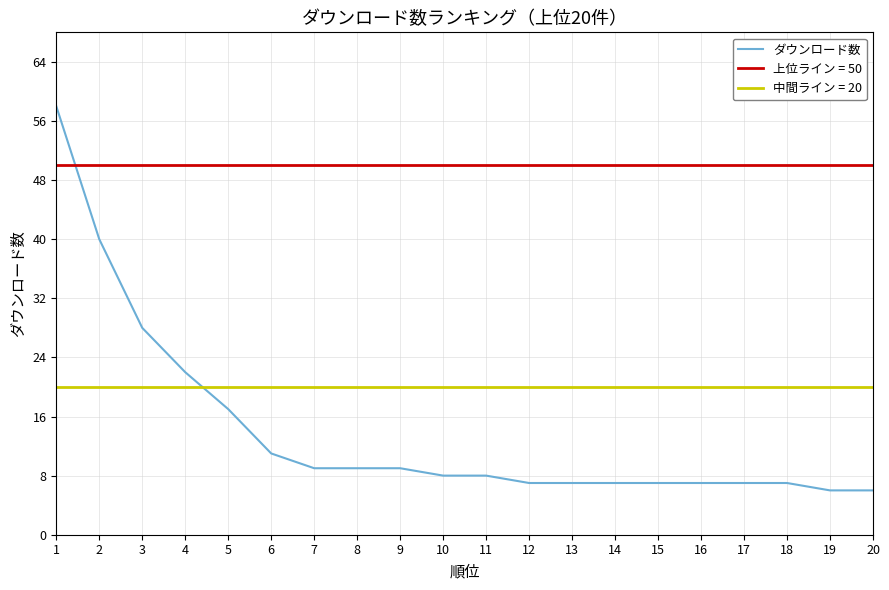

What is the ratio of the value at 5 to the value at 2?

0.4